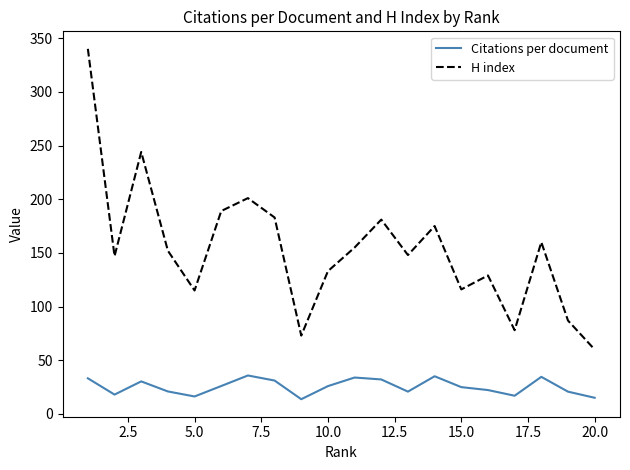

Rank the series by their maximum value, from lowest to highest.

Citations per document, H index